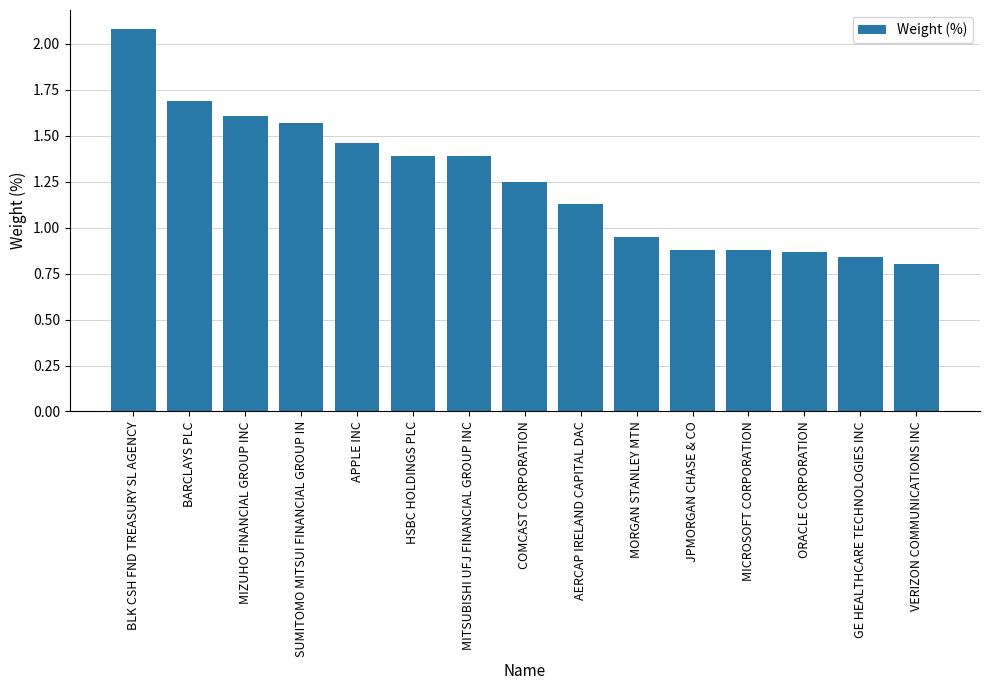

At which category does the chart reach its peak across all series?

BLK CSH FND TREASURY SL AGENCY